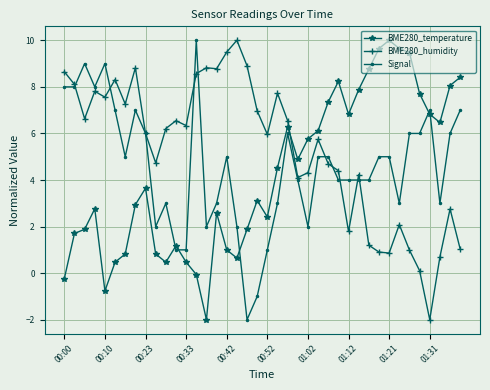

Which series ends up on top after the final intersection of BME280_humidity and BME280_temperature?

BME280_temperature